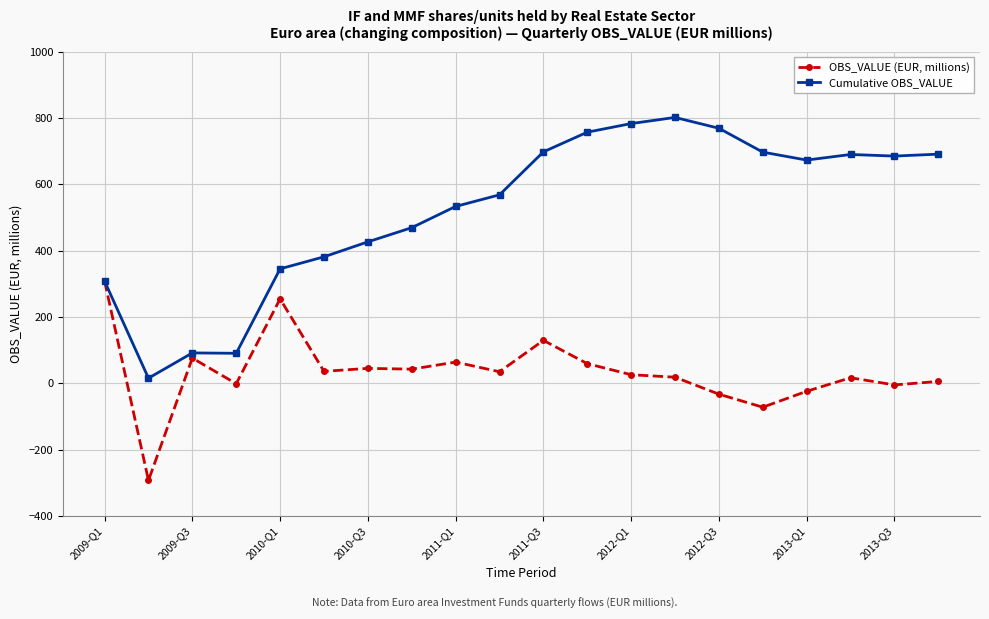

What is the value of the Cumulative OBS_VALUE point at the 11th from the left?

698.0